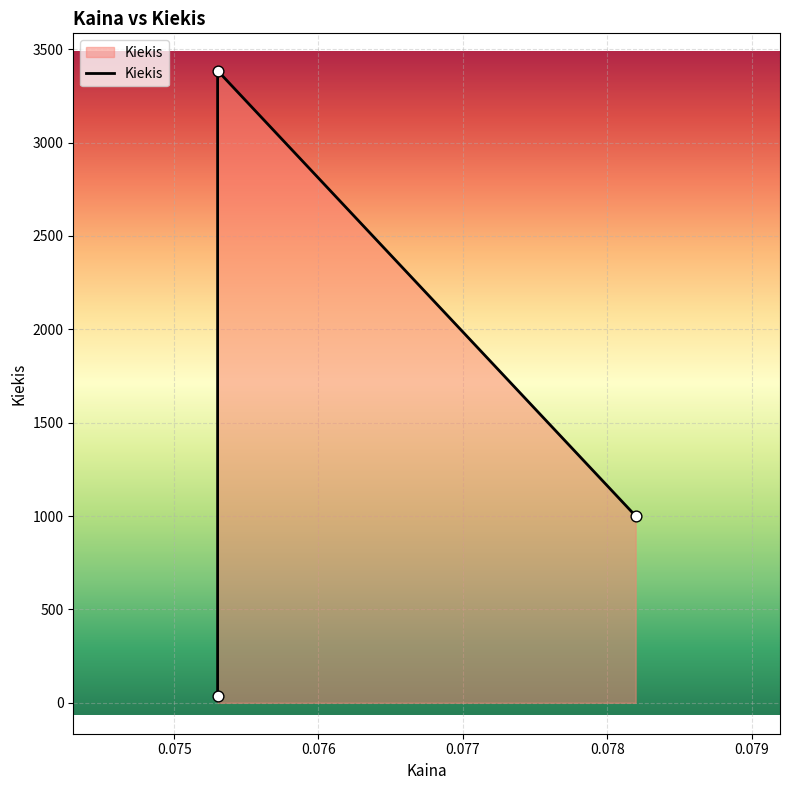

What is the change in value from 0.0781974054 to 0.0753012052?

-966